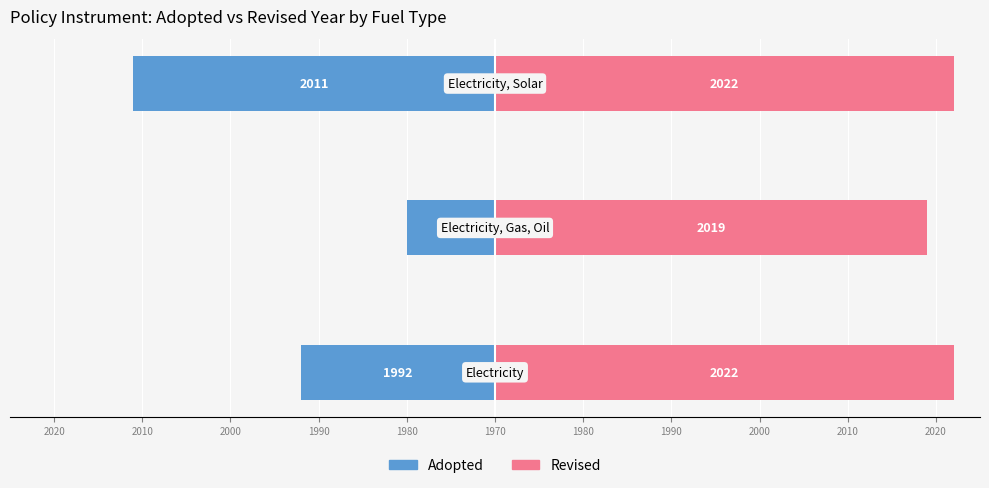

How many data points in Revised are less than 52?

1